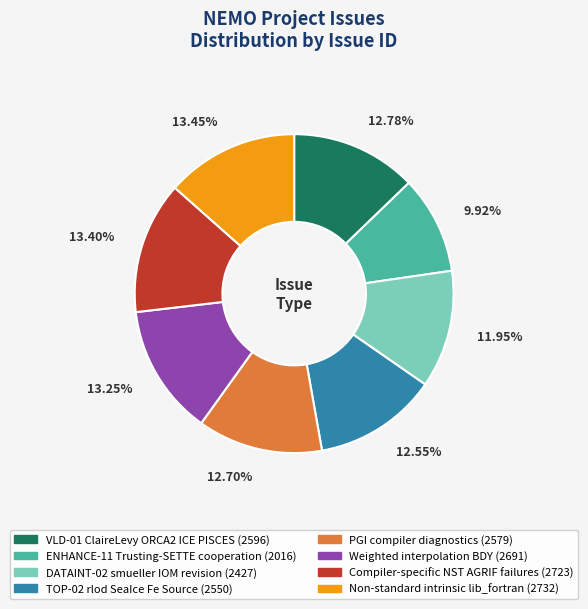

Which slice is the smallest?

ENHANCE-11 Trusting-SETTE cooperation